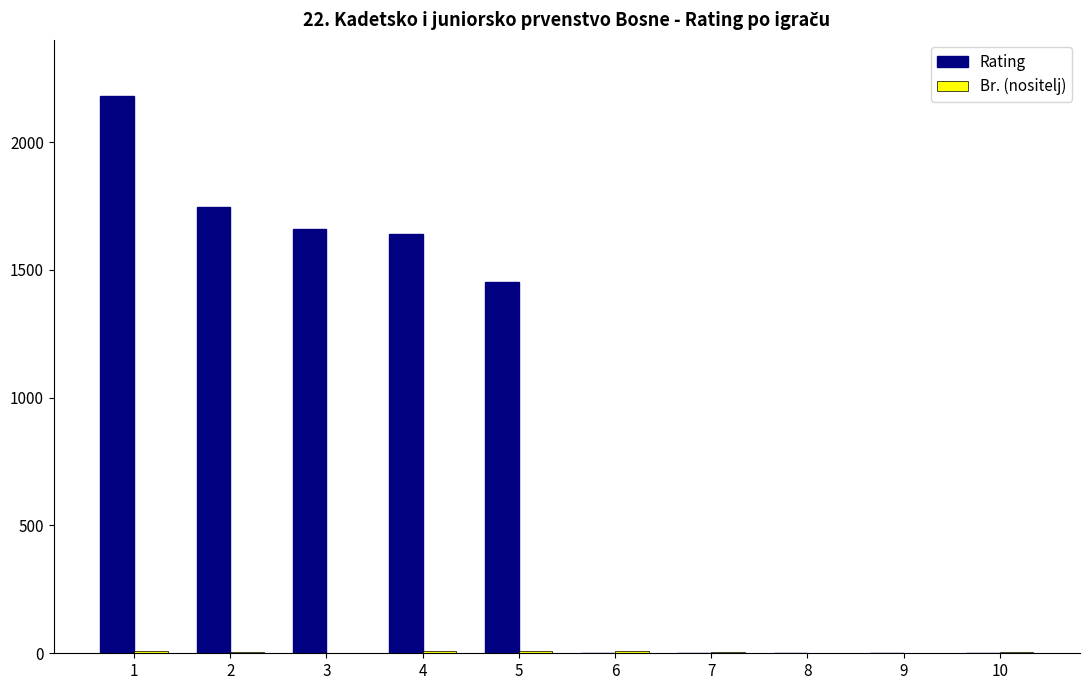

The value of Rating at 5 is 1453. True or false?

True